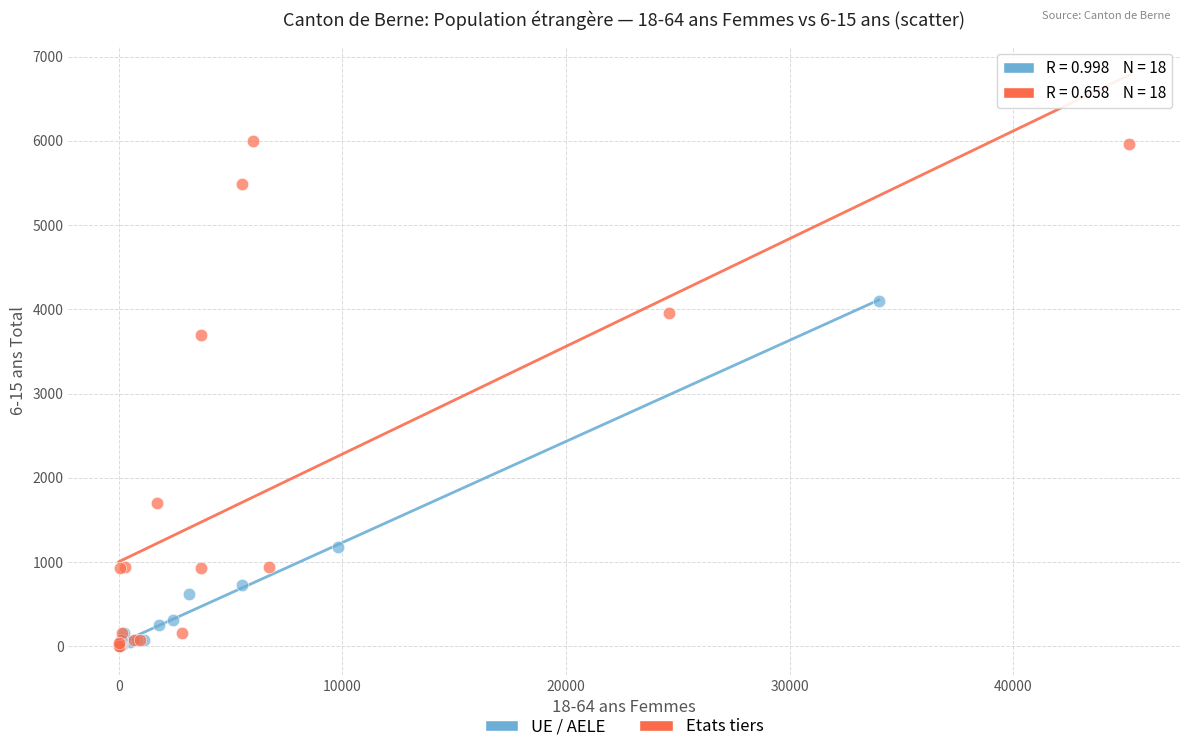

What are all the series names shown in the legend?

UE / AELE, Etats tiers